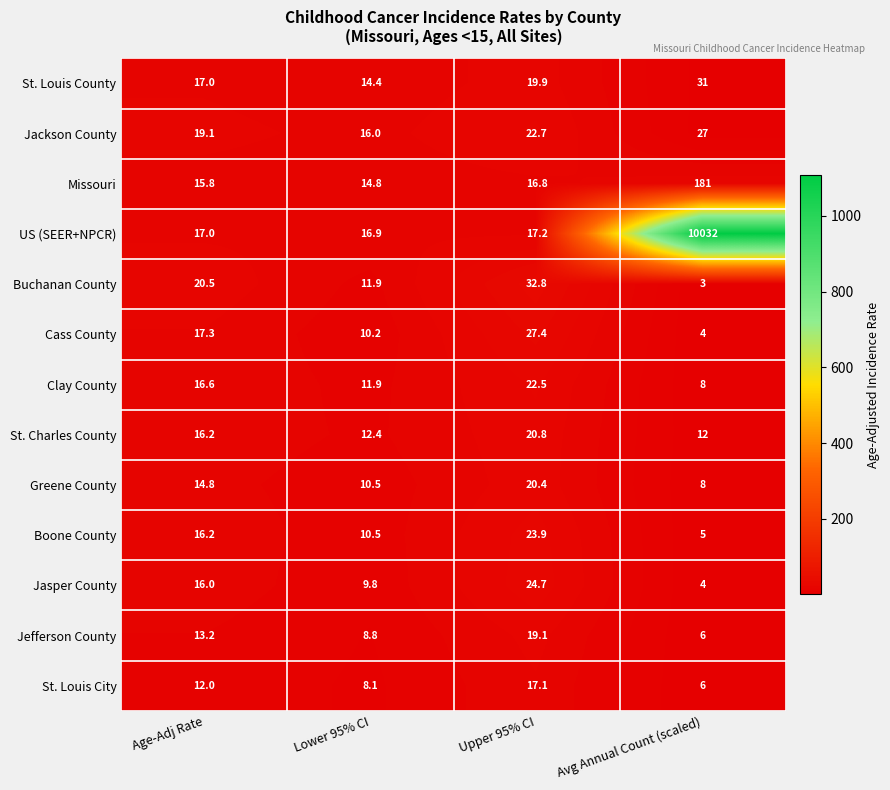

At which category is the sum across all series the highest?

Avg Annual Count (scaled)